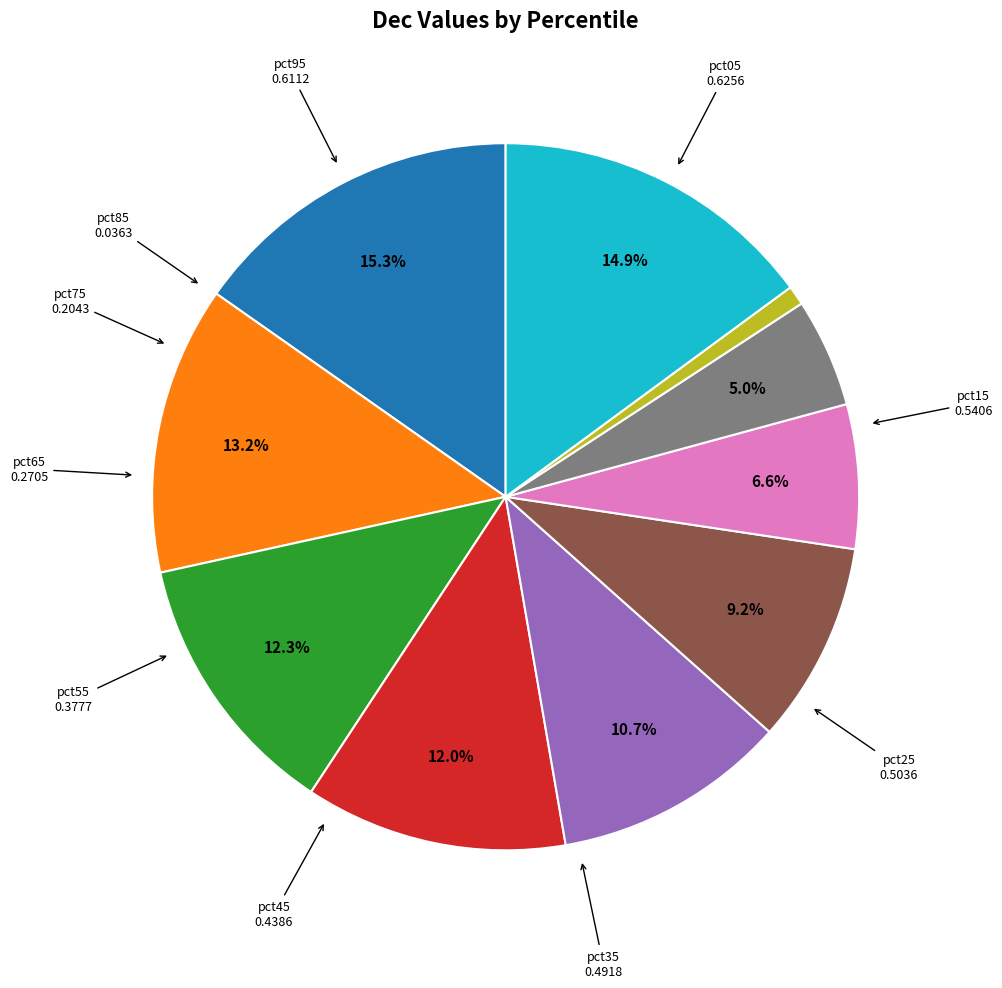

How many slices are in this pie chart?

10